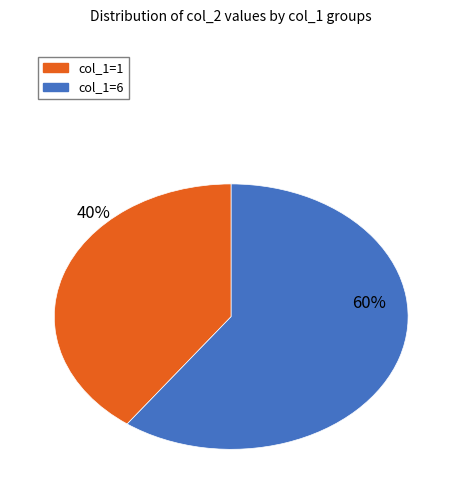

Is there a majority slice in this chart?

Yes